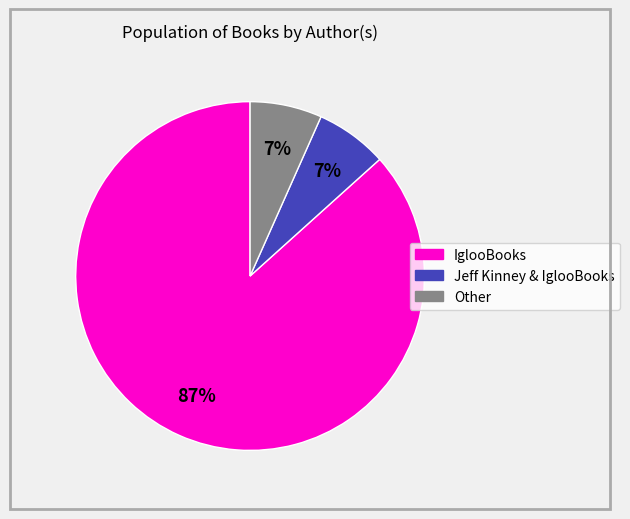

How many segments does this pie chart have?

3